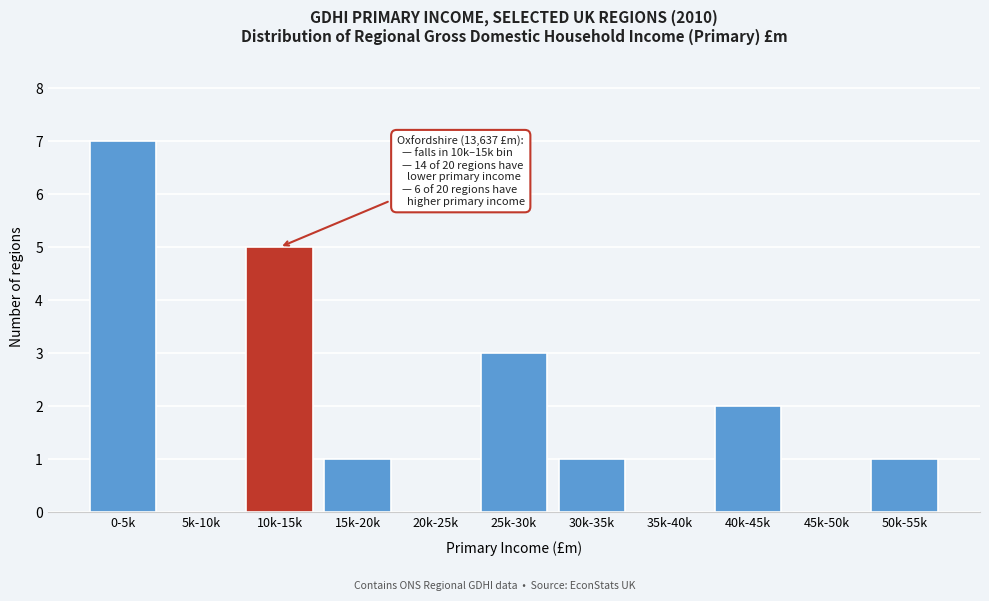

Reading left to right, list all the values displayed in this chart.

0-5k=7	5k-10k=0	10k-15k=5	15k-20k=1	20k-25k=0	25k-30k=3	30k-35k=1	35k-40k=0	40k-45k=2	45k-50k=0	50k-55k=1